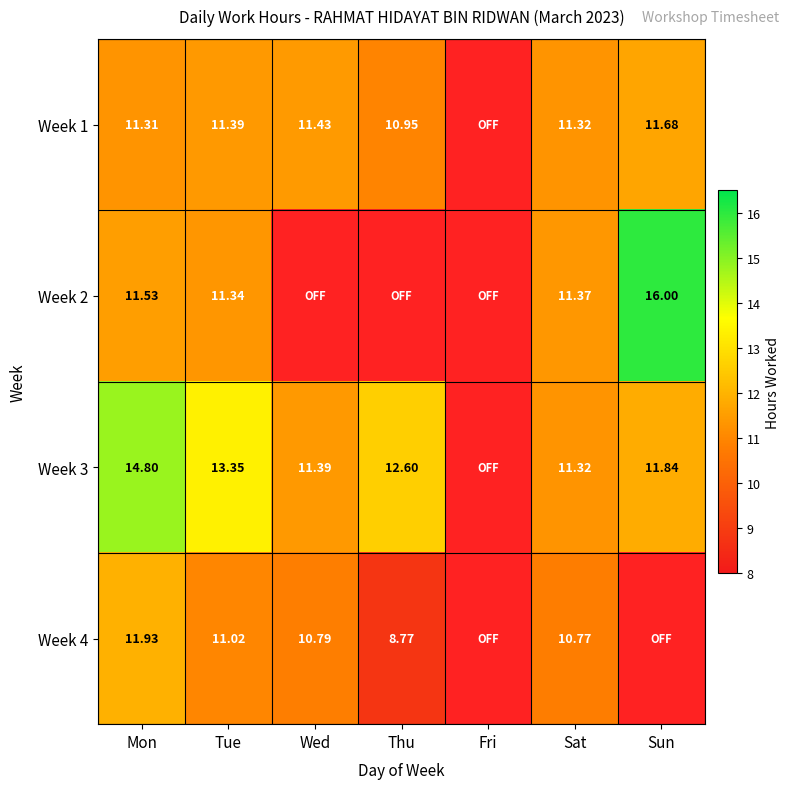

What is the difference between the second highest and minimum values in the Week 3 series?

3.5